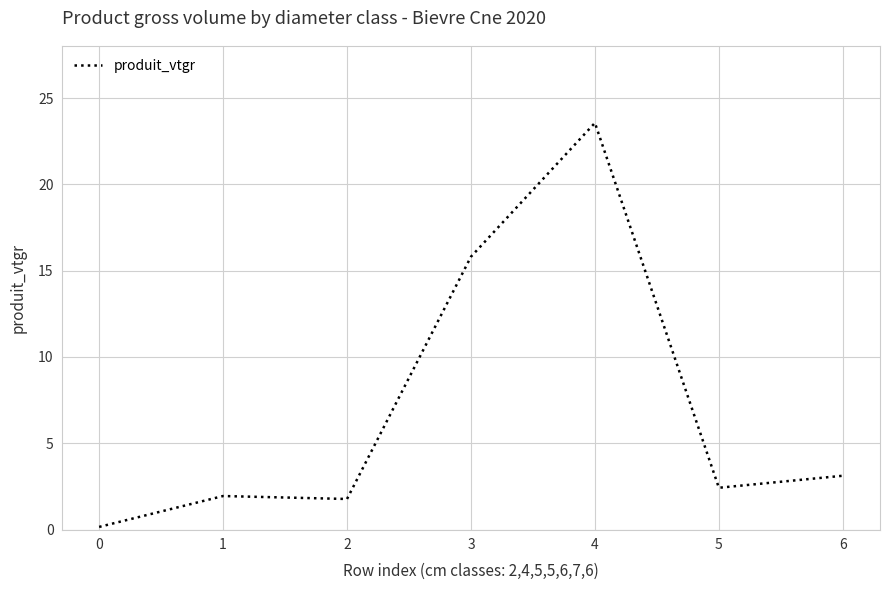

What is the ratio of the value at 6 to the value at 5?

1.3